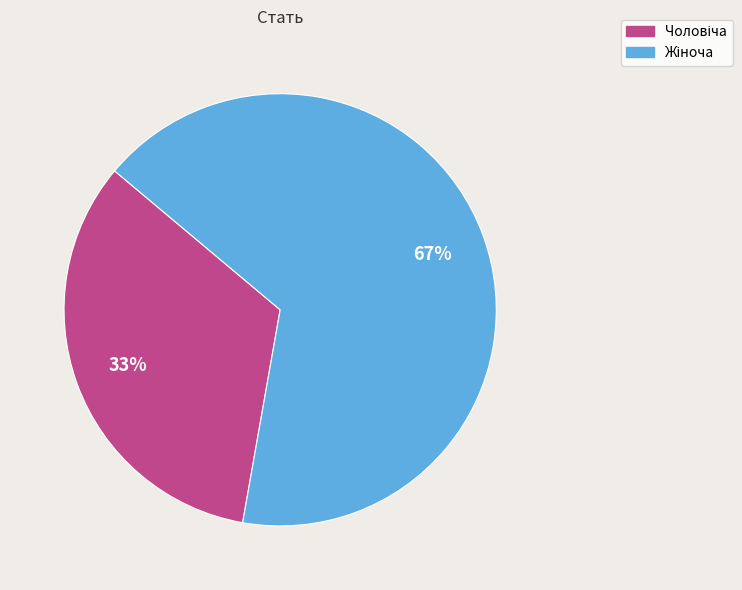

How many slices are in this pie chart?

2